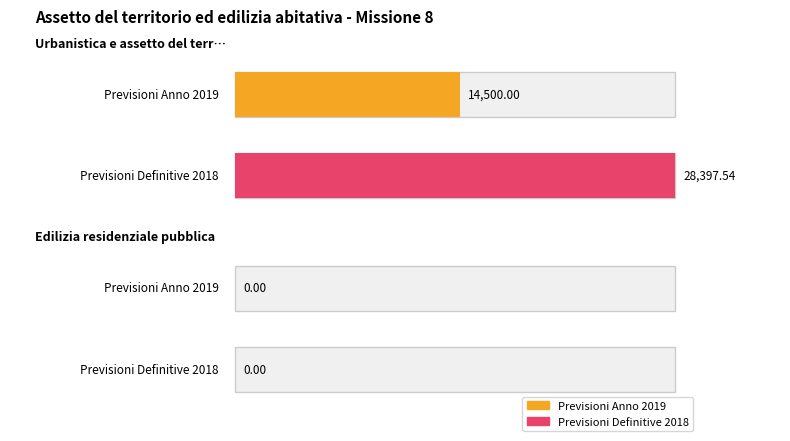

At which label does Previsioni Definitive 2018 reach its minimum?

Edilizia residenziale pubblica